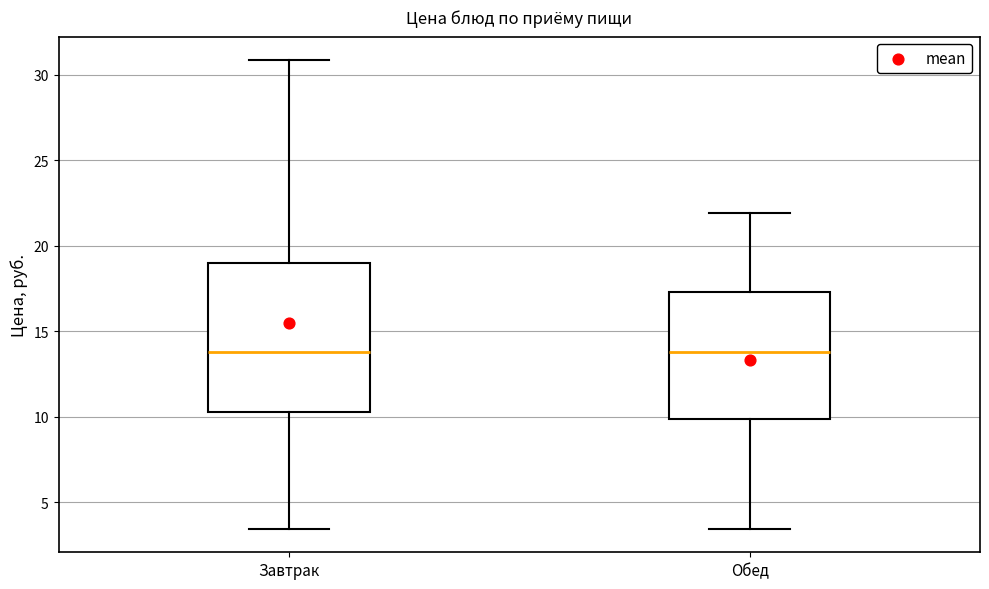

Reading left to right, read every box against the y-axis: the position of its median line, the range the box covers, and the ends of its whiskers. The values are not printed on the chart, so give them approximately, as read against the axis.

Завтрак: median 14.0, box 10.5 to 19.0, whiskers 3.5 to 31.0
Обед: median 14.0, box 10.0 to 17.5, whiskers 3.5 to 22.0